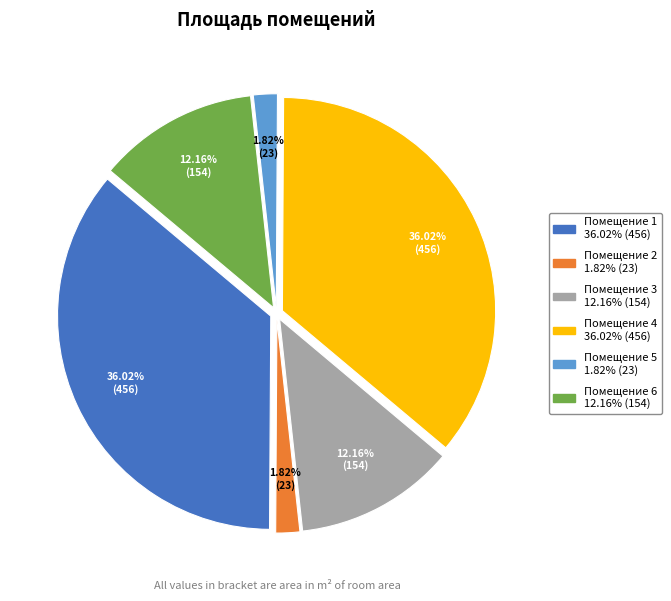

Is Помещение 4 the majority of the pie?

No